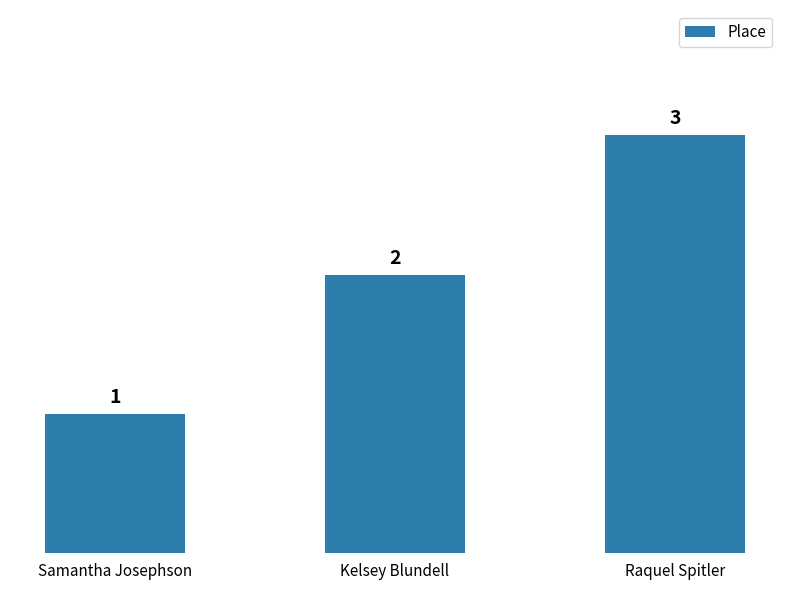

Is it true that the value at Raquel Spitler is 3?

True